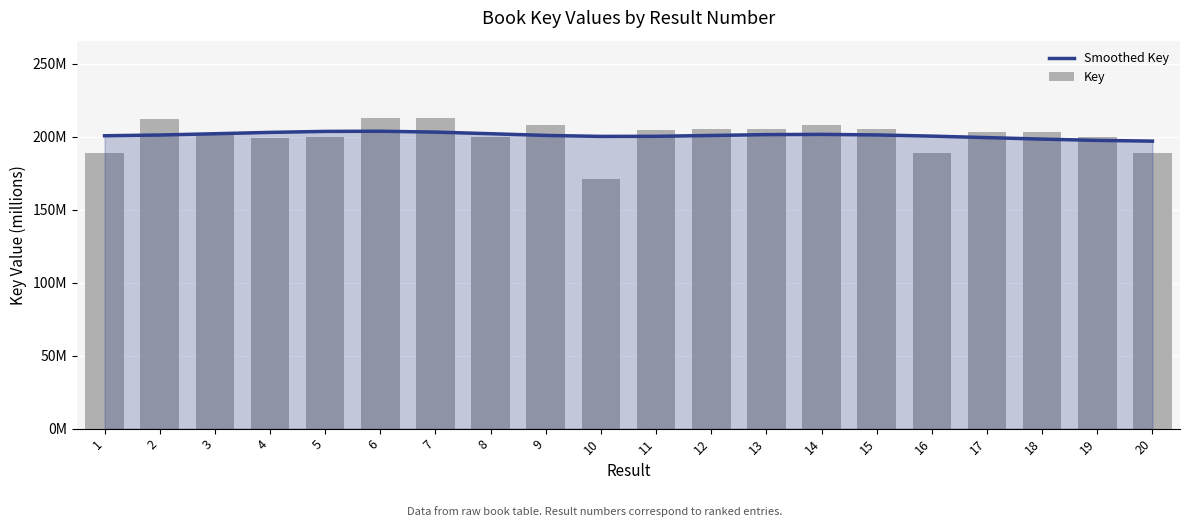

What is the total value across all series at 1?

389.2